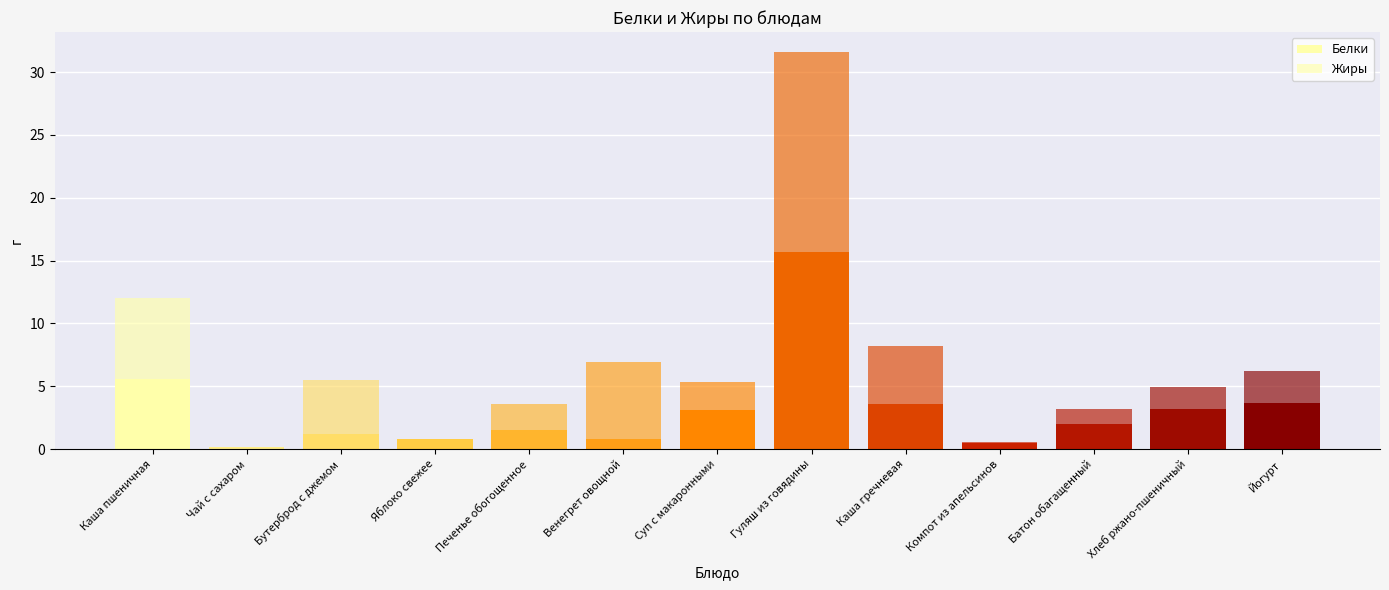

At which category is the sum across all series the highest?

Гуляш из говядины